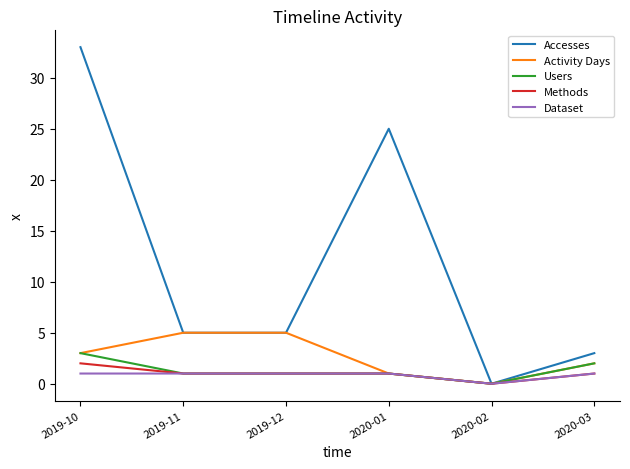

What is the difference between the maximum and second lowest values in the Methods series?

1